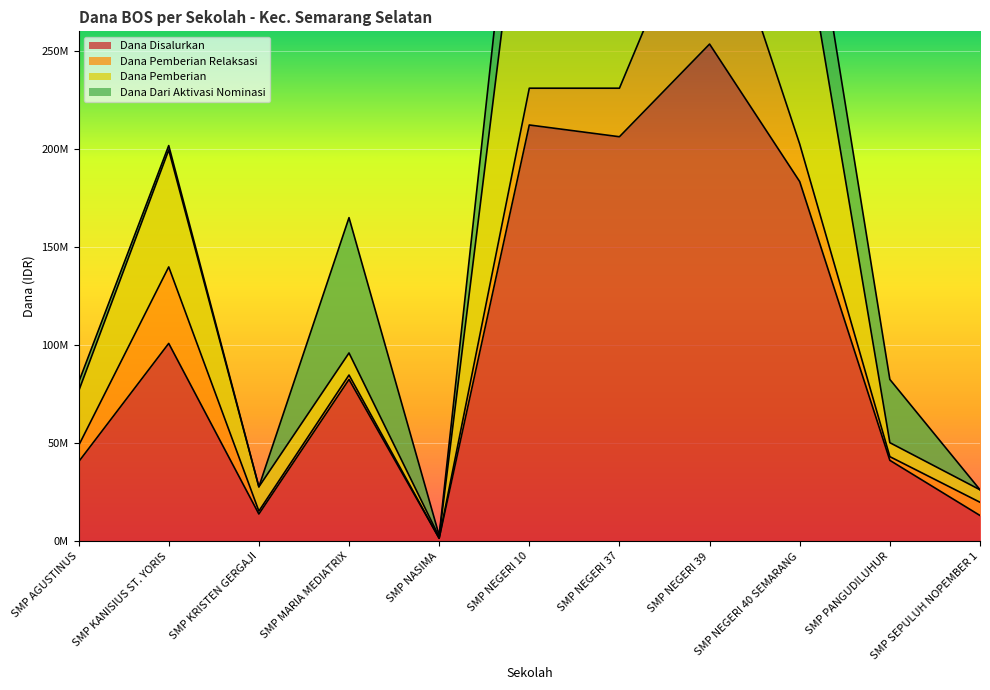

What value does the Dana Disalurkan series have at SMP NASIMA, to the nearest 10?

1500000